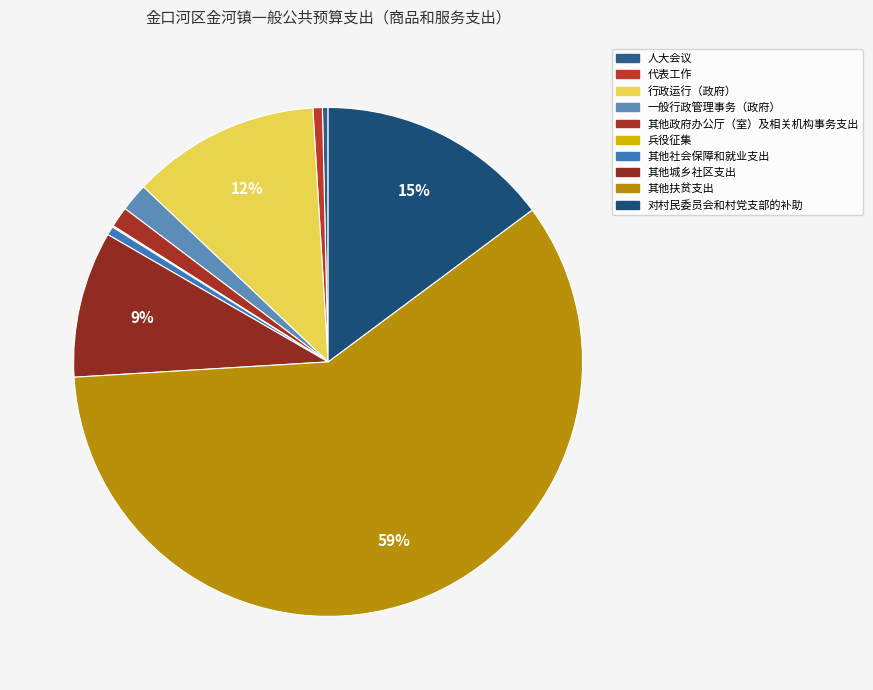

Is 其他扶贫支出 the majority of the pie?

Yes